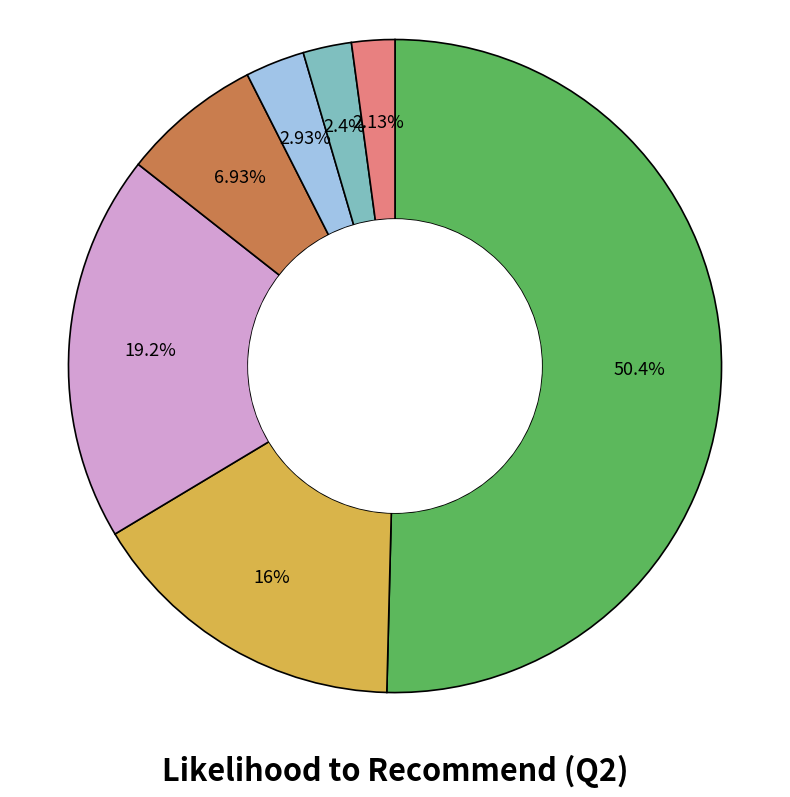

Rank the categories by value from lowest to highest.

Other (0-4), 5, 6, 7, 9, 8, 10 = Very likely